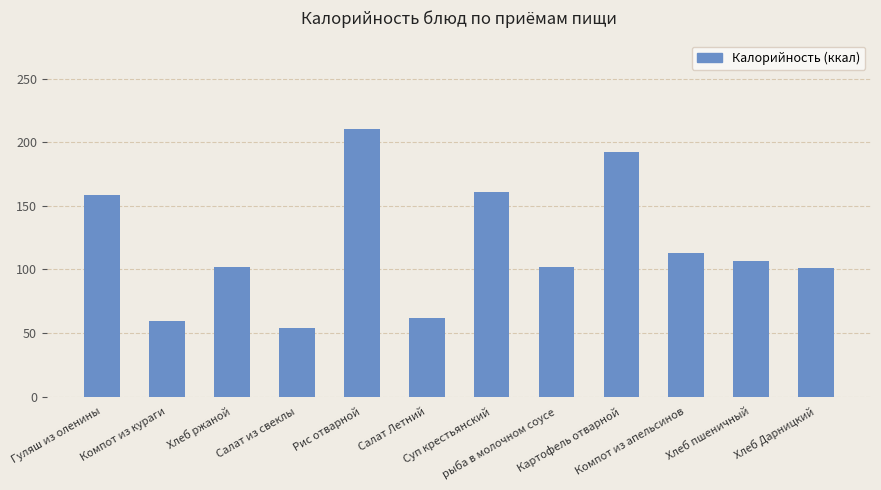

What is the value of the 3rd bar from the left?

102.0